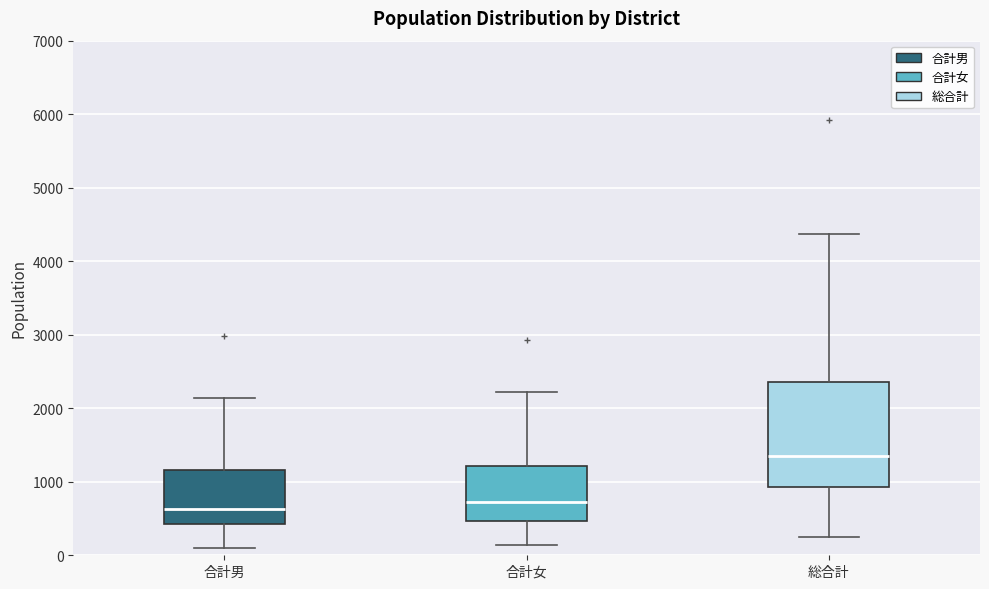

Reading left to right, read every box against the y-axis: the position of its median line, the range the box covers, and the ends of its whiskers. The values are not printed on the chart, so give them approximately, as read against the axis.

合計男: median 600, box 400 to 1200, whiskers 100 to 2100
合計女: median 700, box 500 to 1200, whiskers 100 to 2200
総合計: median 1400, box 900 to 2400, whiskers 200 to 4400